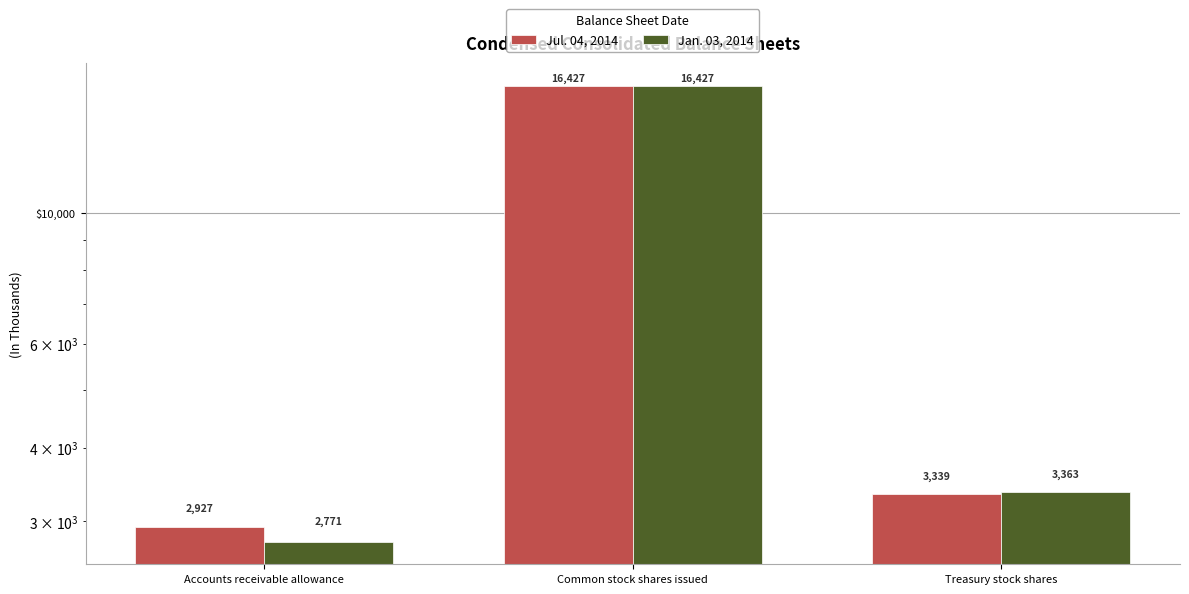

Rank the series by their average value, from highest to lowest.

Jul. 04, 2014, Jan. 03, 2014